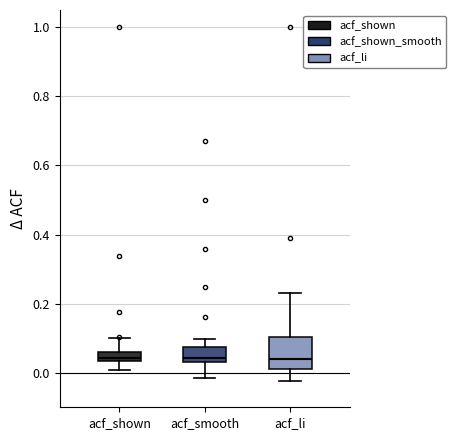

Where does the lower whisker of the box for acf_li end on the y-axis? The values are not printed on the chart, so give them approximately, as read against the axis.

-0.02